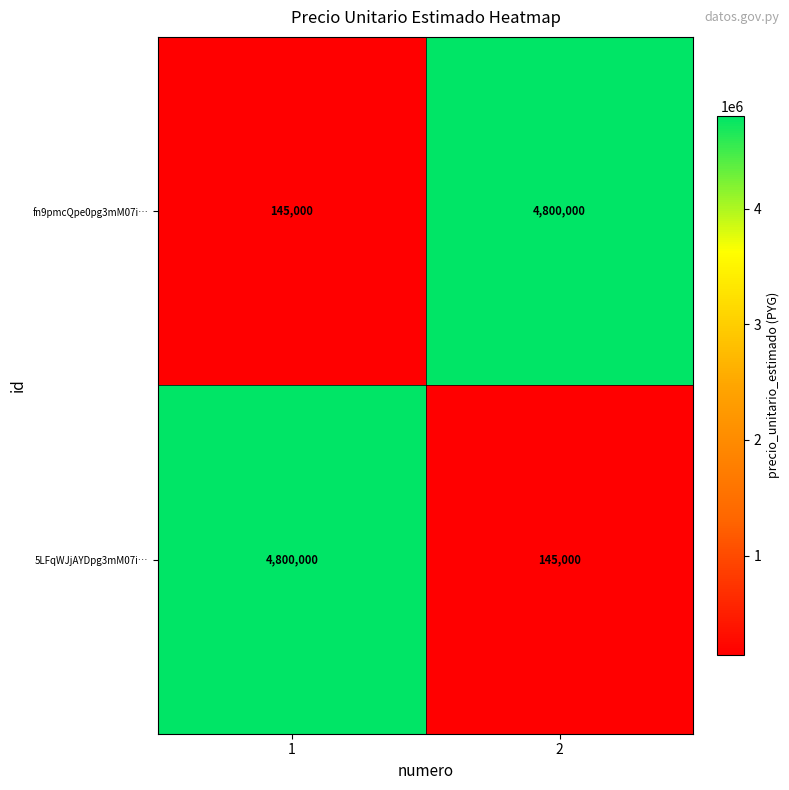

What is the sum of all 5LFqWJjAYDpg3mM07i… values?

4945000